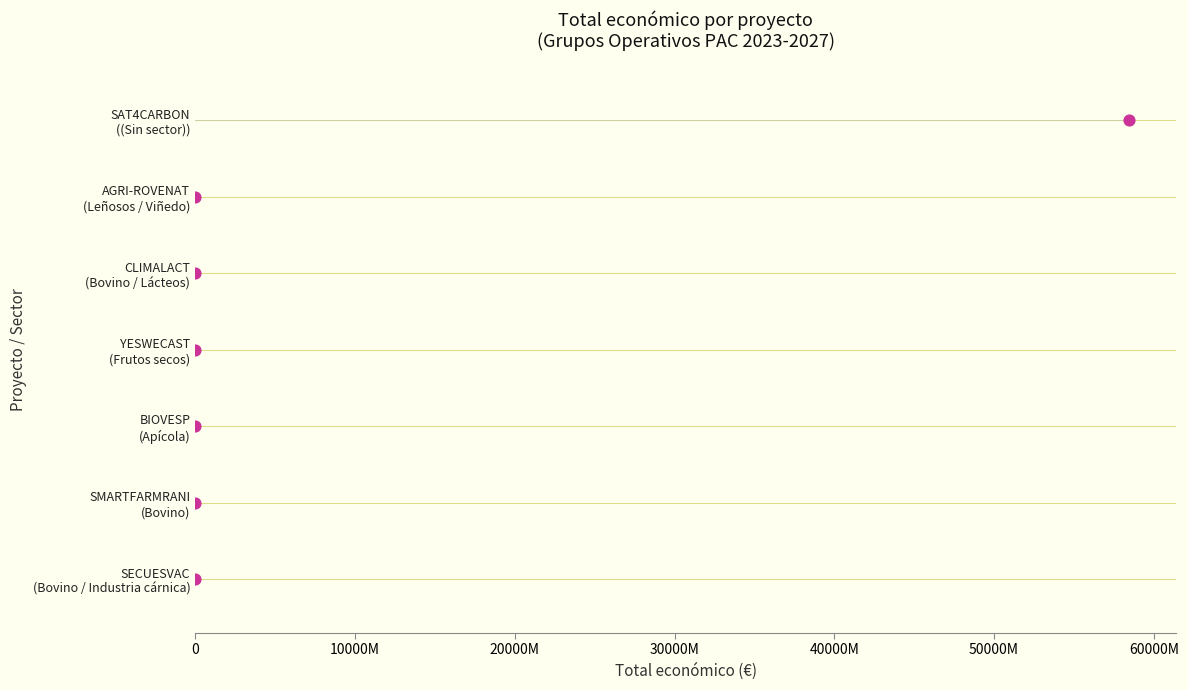

Between 30000M and 10000M, which is larger?

30000M